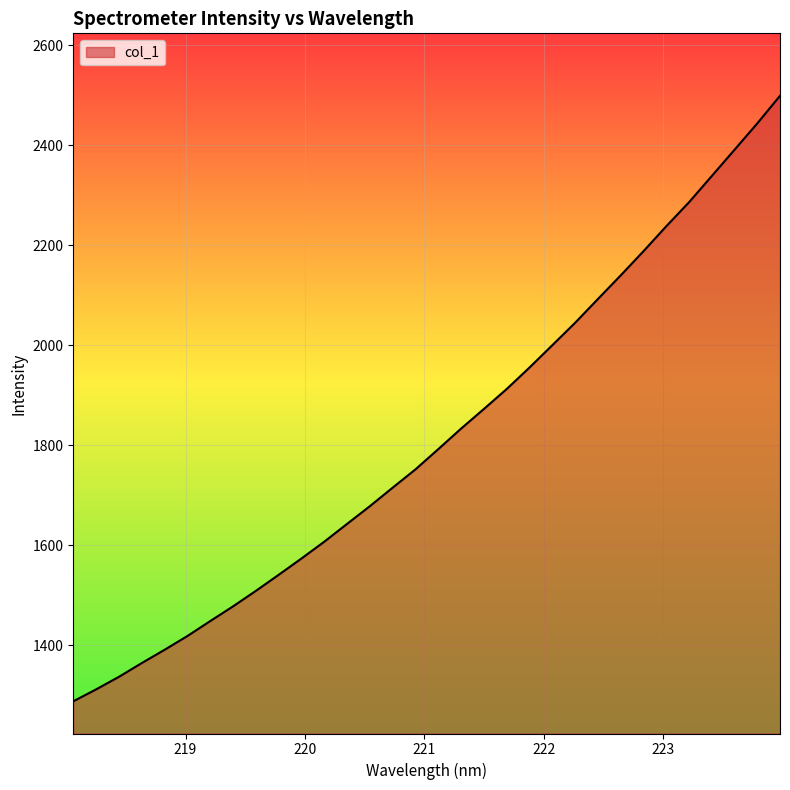

What is the greatest value displayed?

2498.7